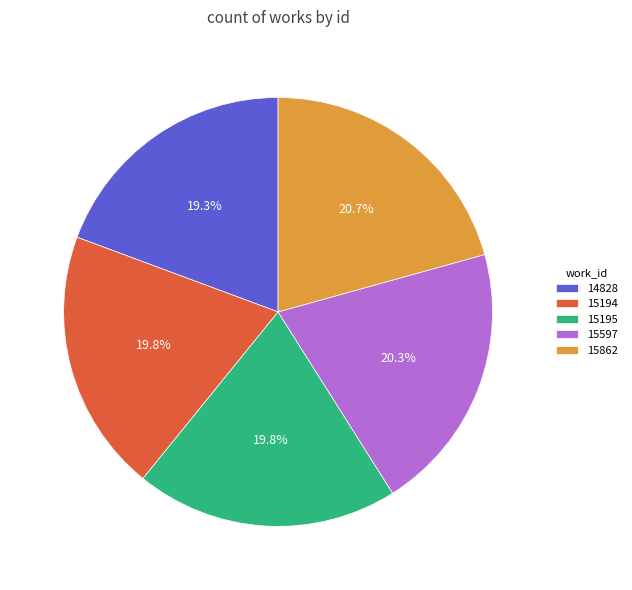

Approximately how many times larger is the value at 15194 compared to 14828?

1.0